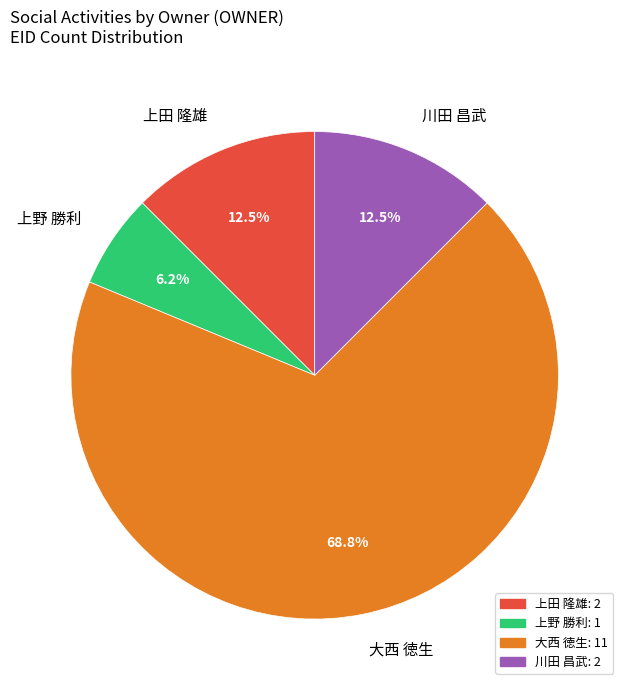

Is it true that 上野 勝利 is 42% of the pie?

False